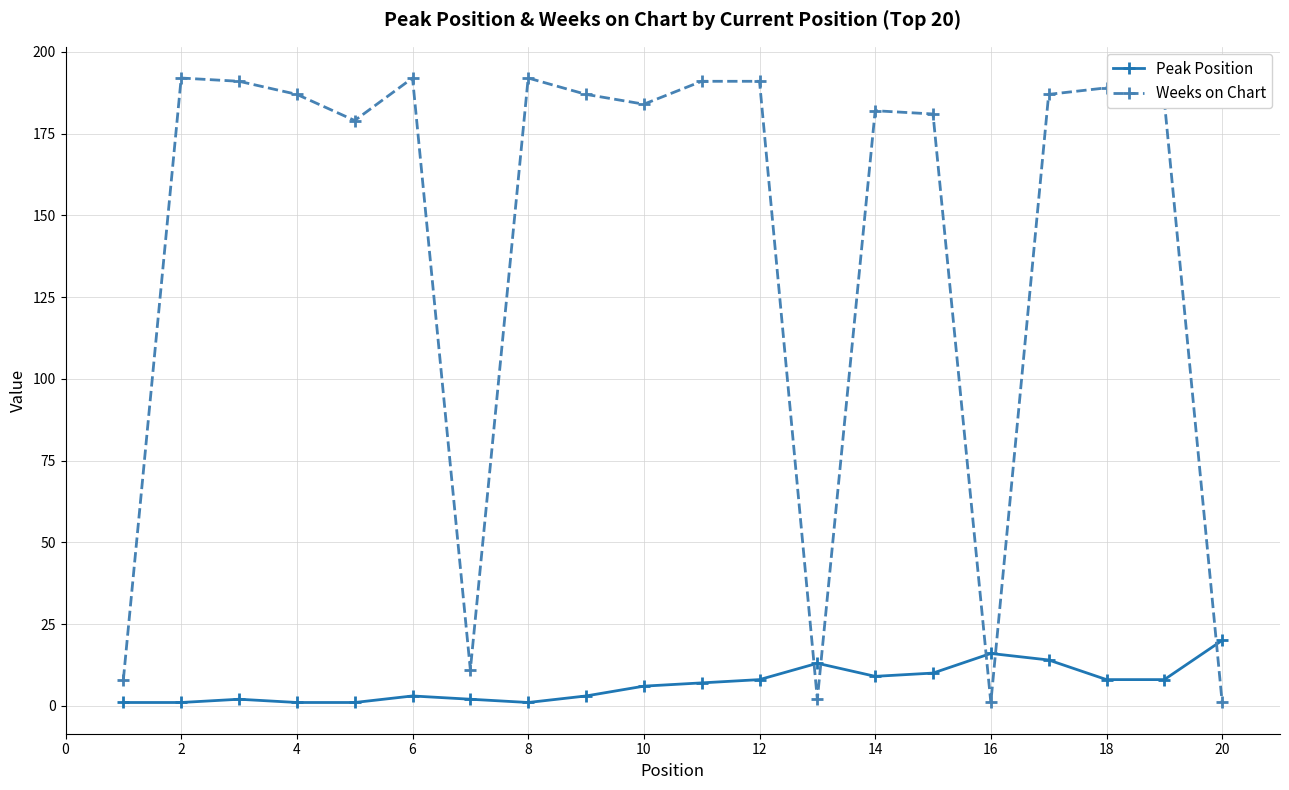

How many interior local valleys does the Weeks on Chart series have?

5